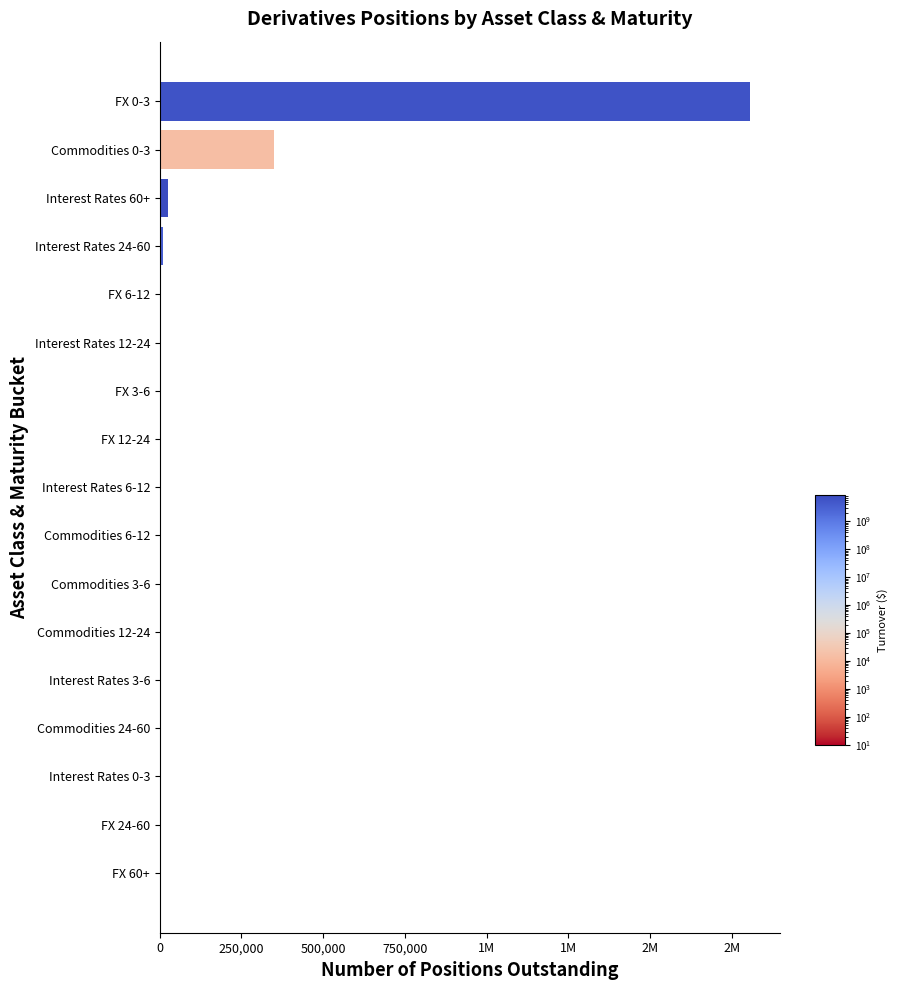

Are the bars horizontal?

Yes